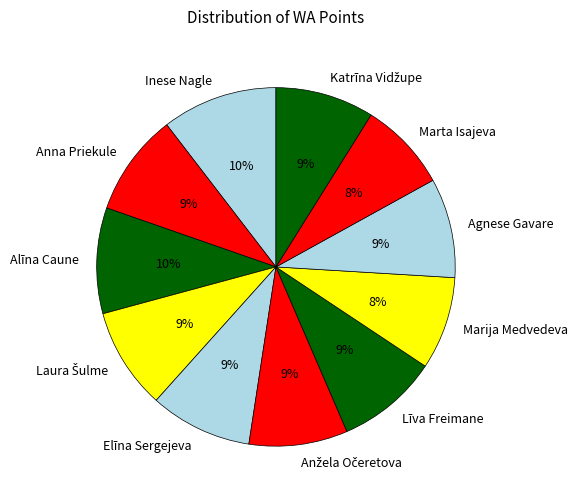

The Līva Freimane slice represents 4% of the pie. True or false?

False